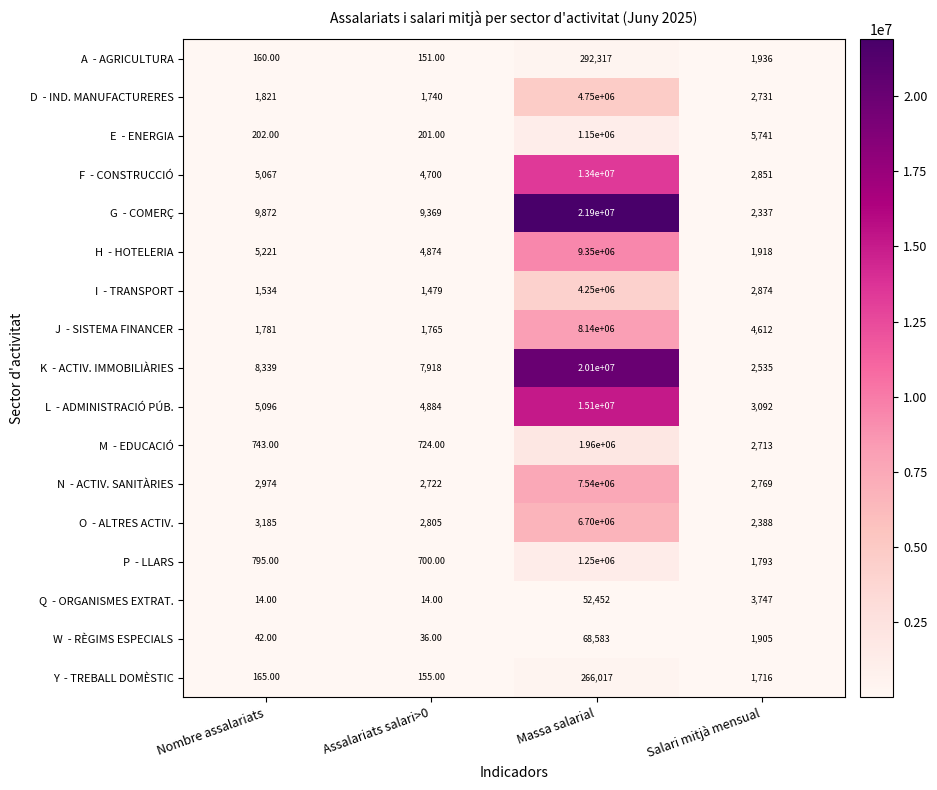

Count the number of data series in this chart.

17